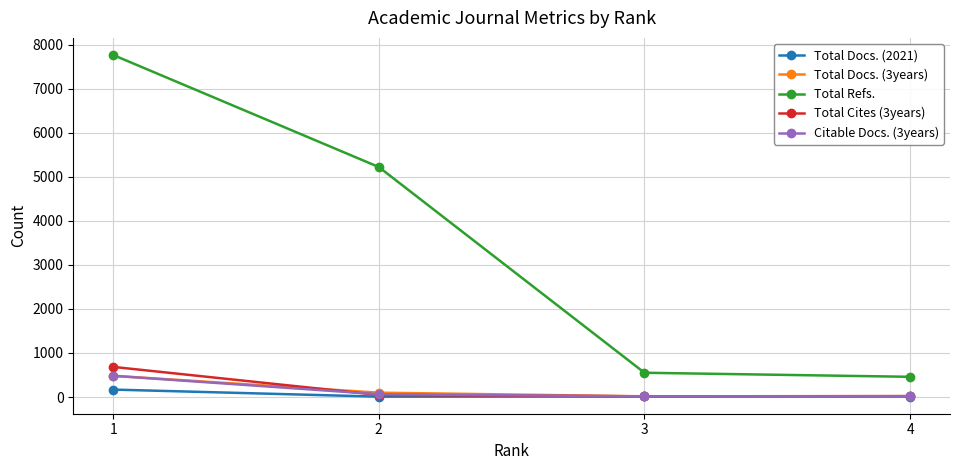

At how many categories does at least one series exceed 1505?

2